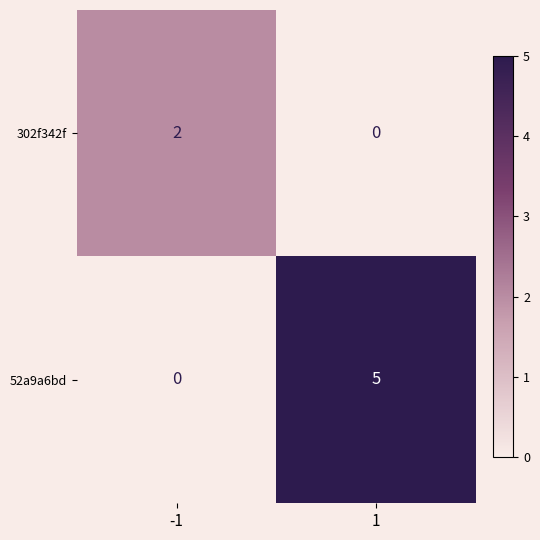

Is it true that 52a9a6bd equals 5 at 1?

True